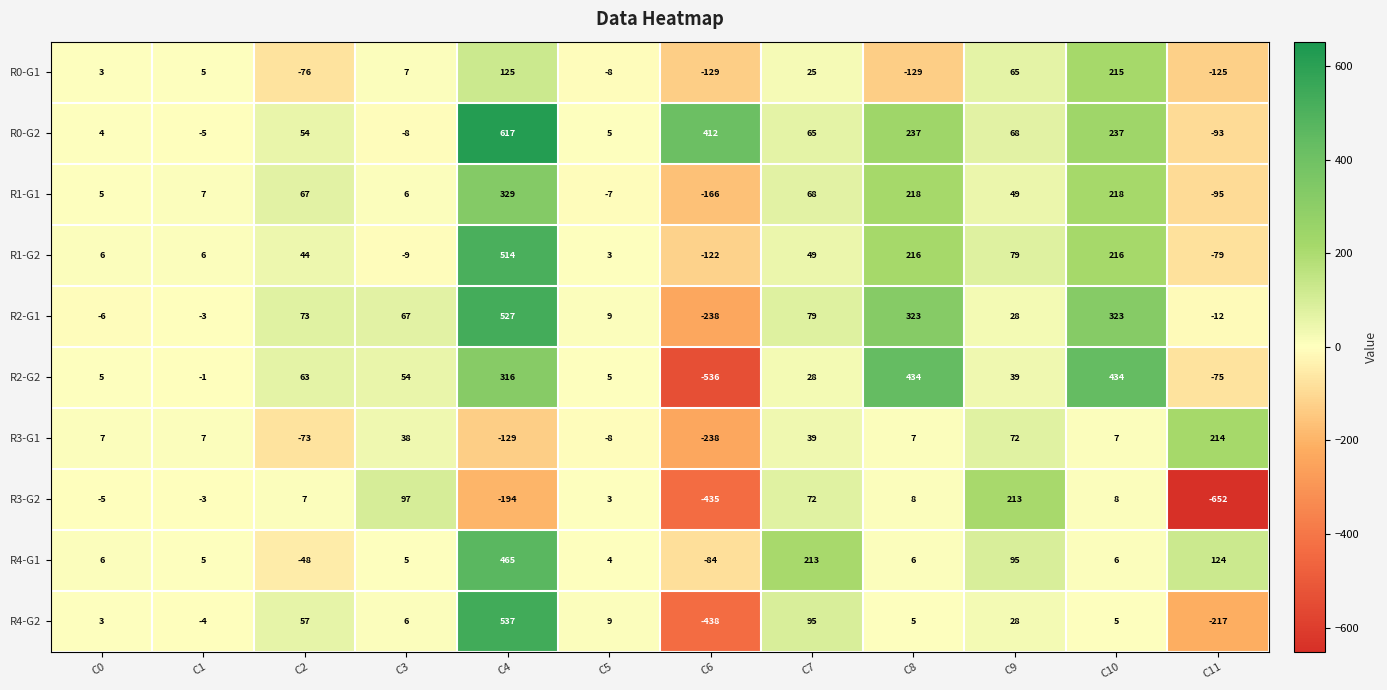

Is the value of R4-G1 at C5 greater than the value of R2-G2 at C1?

Yes